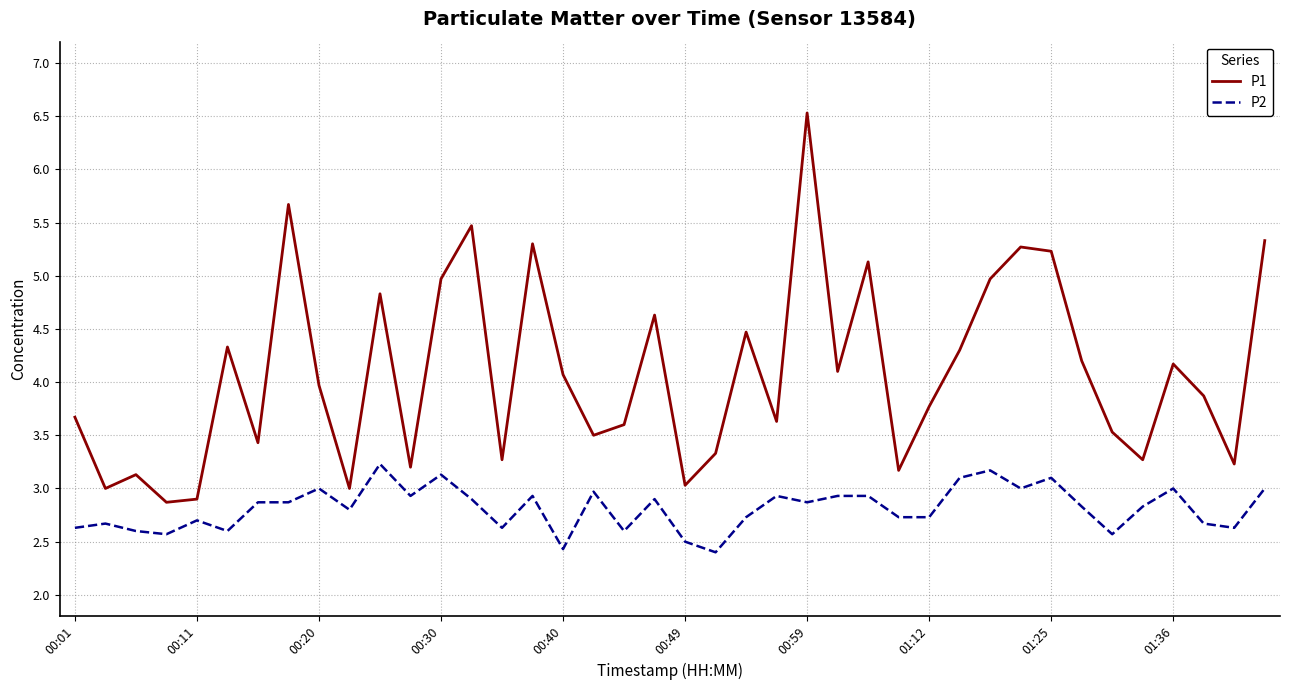

What is the difference between the maximum and minimum values in the P2 series?

0.8